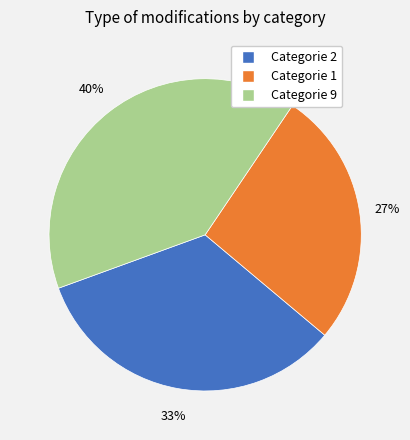

Is there a majority slice in this chart?

No